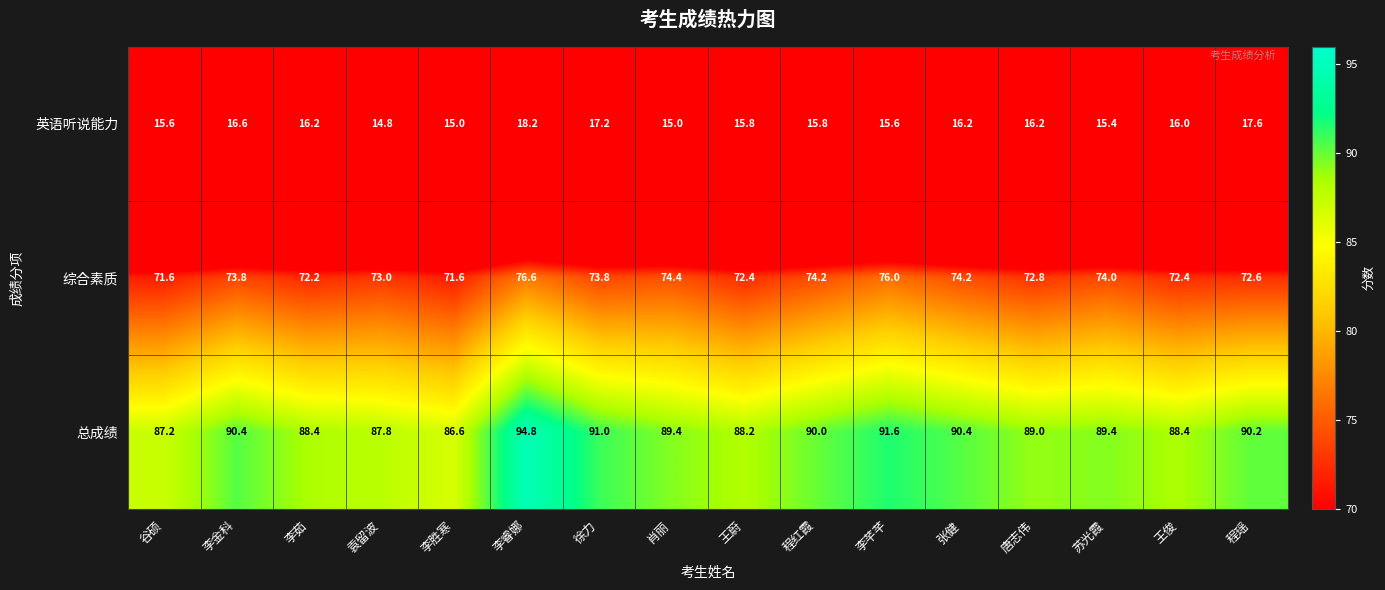

Where does the 英语听说能力 series first go above 16?

李金科